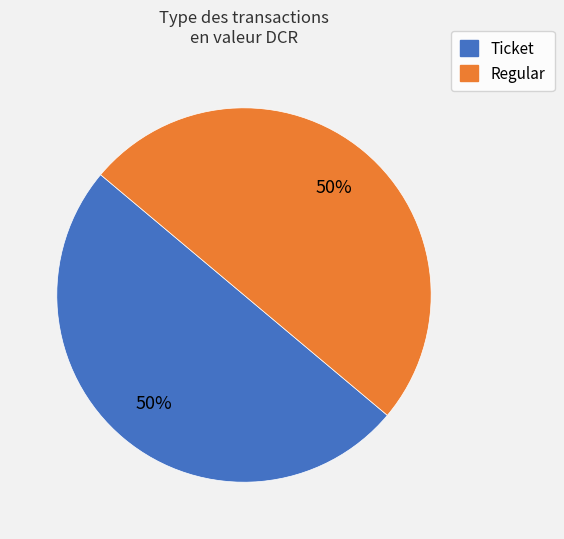

Approximately how many times larger is the value at Ticket compared to Regular?

1.0